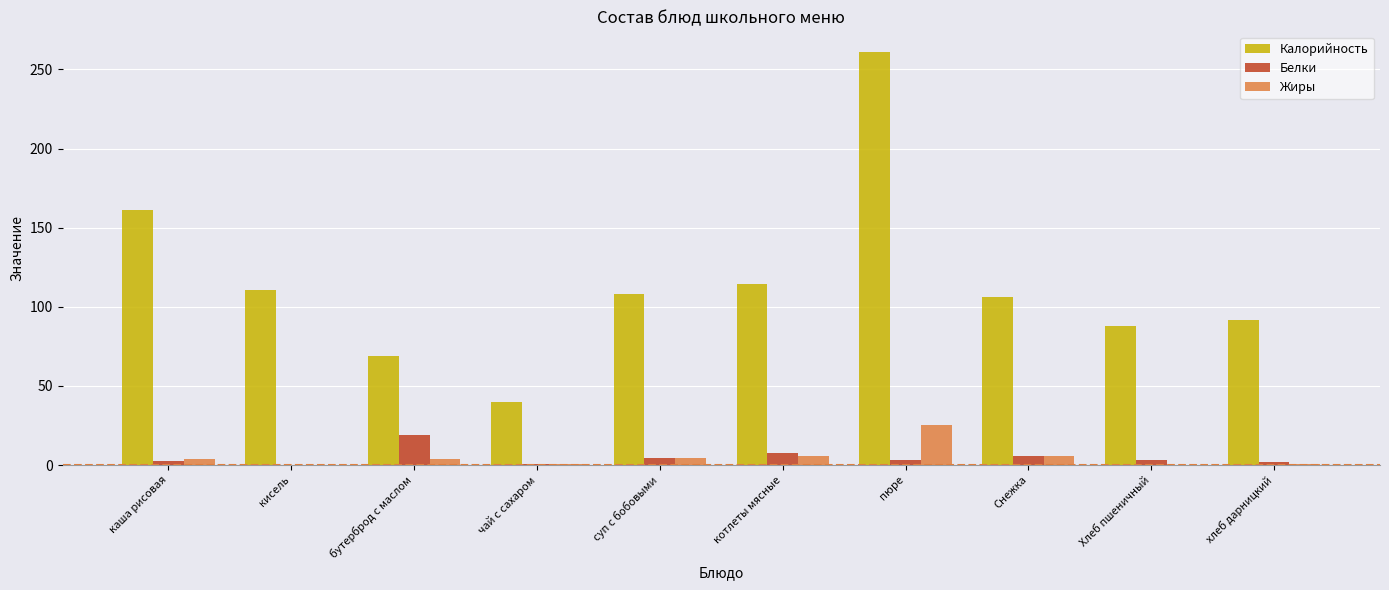

Between каша рисовая and котлеты мясные, which series saw the biggest shift?

Калорийность